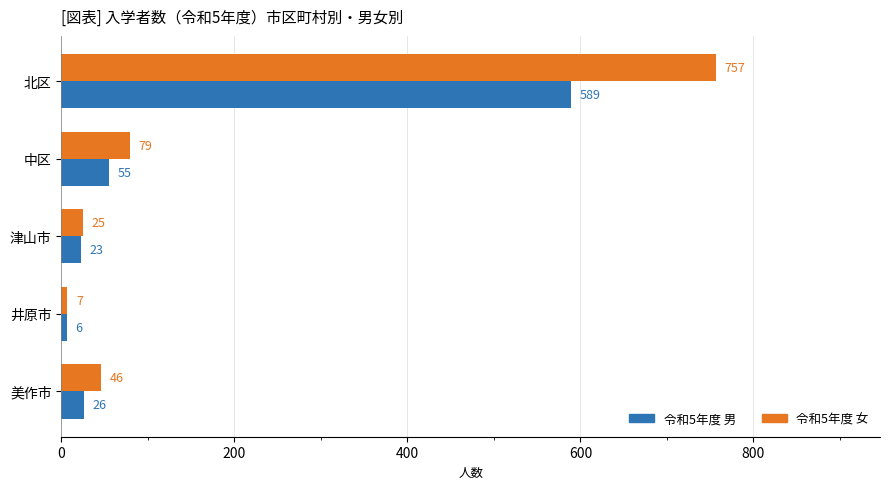

List the labels in order of 令和5年度 女 value, smallest first.

井原市, 津山市, 美作市, 中区, 北区